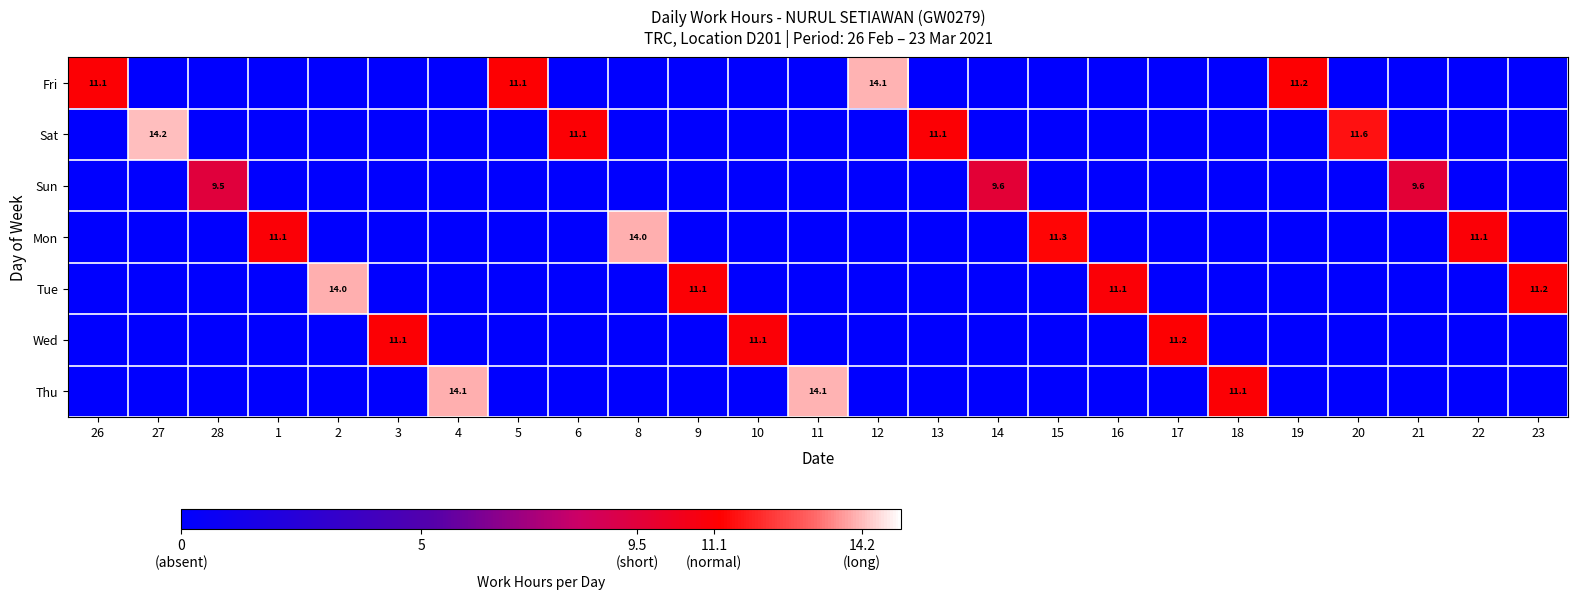

True or false: Mon has a value of 14.0 at 8.

True